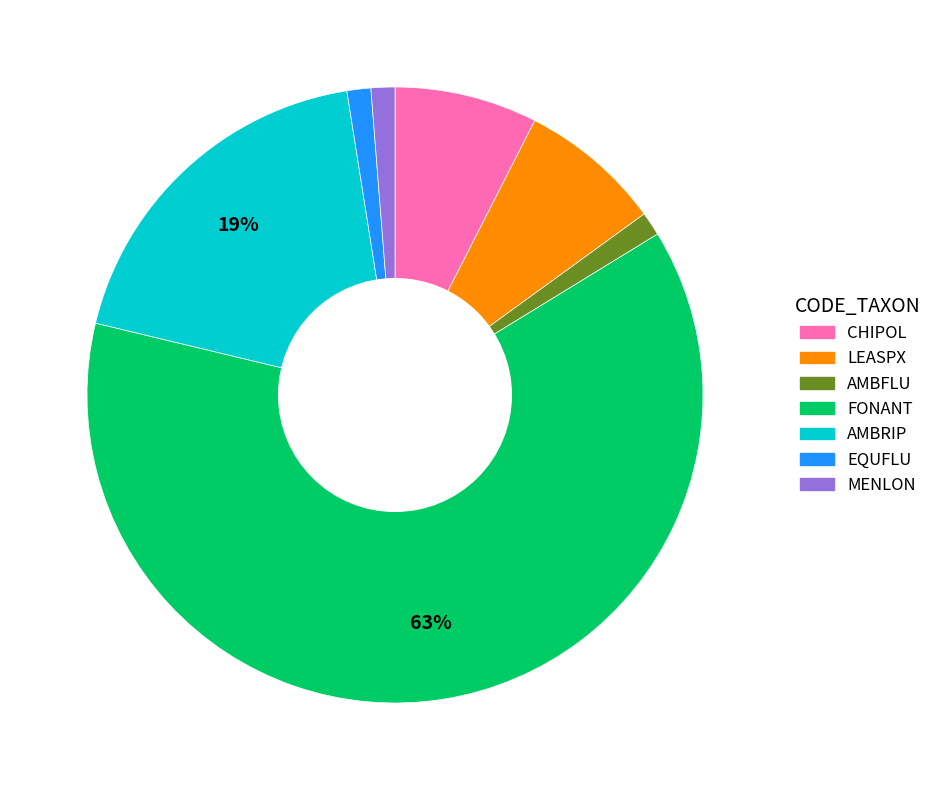

Is there any slice that represents more than half of the pie?

Yes